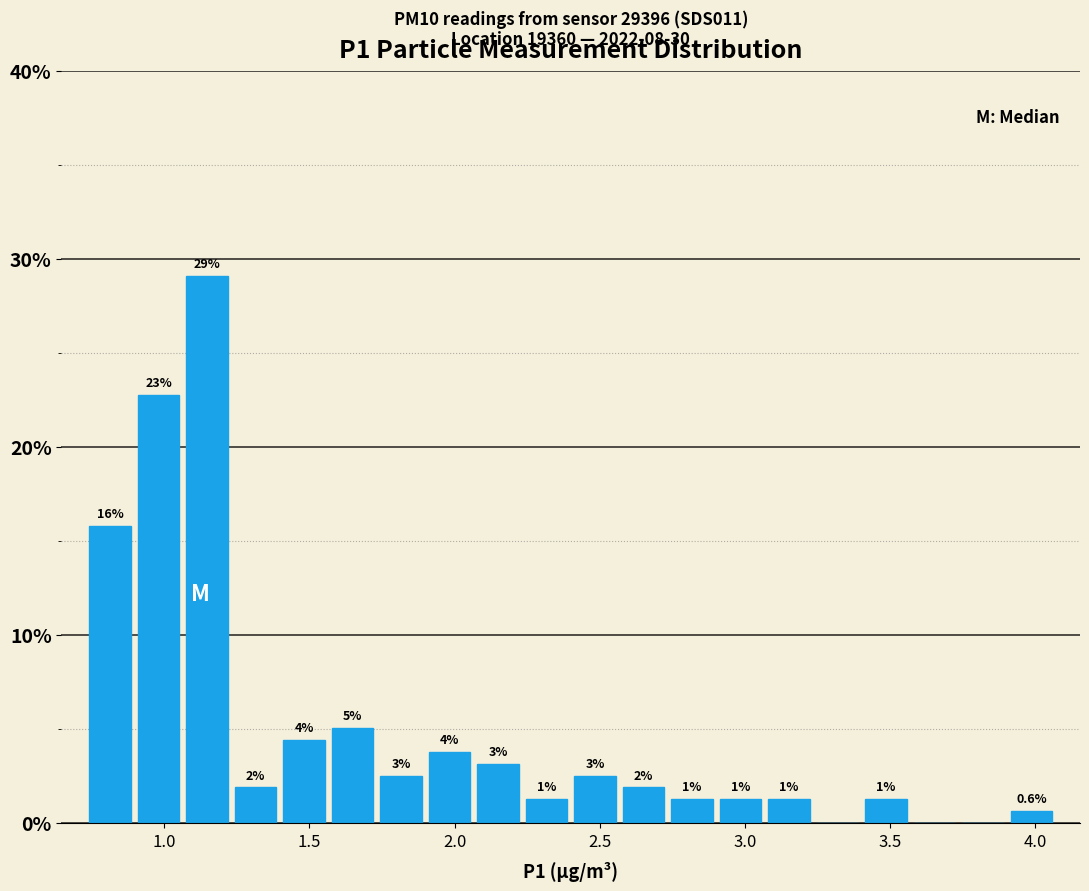

Read against the x-axis, roughly where is the centre of the tallest bar?

1.15